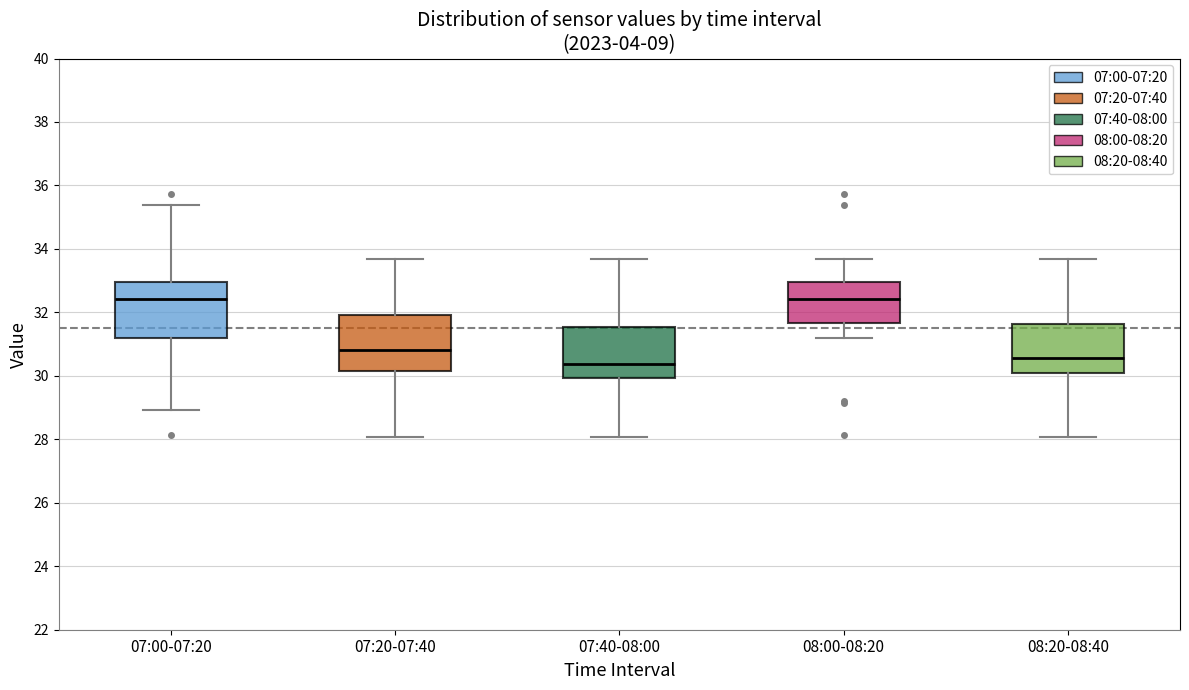

Reading left to right, read every box against the y-axis: the position of its median line, the range the box covers, and the ends of its whiskers. The values are not printed on the chart, so give them approximately, as read against the axis.

07:00-07:20: median 32.4, box 31.2 to 33.0, whiskers 29.0 to 35.4
07:20-07:40: median 30.8, box 30.2 to 32.0, whiskers 28.0 to 33.6
07:40-08:00: median 30.4, box 30.0 to 31.6, whiskers 28.0 to 33.6
08:00-08:20: median 32.4, box 31.6 to 33.0, whiskers 31.2 to 33.6
08:20-08:40: median 30.6, box 30.0 to 31.6, whiskers 28.0 to 33.6